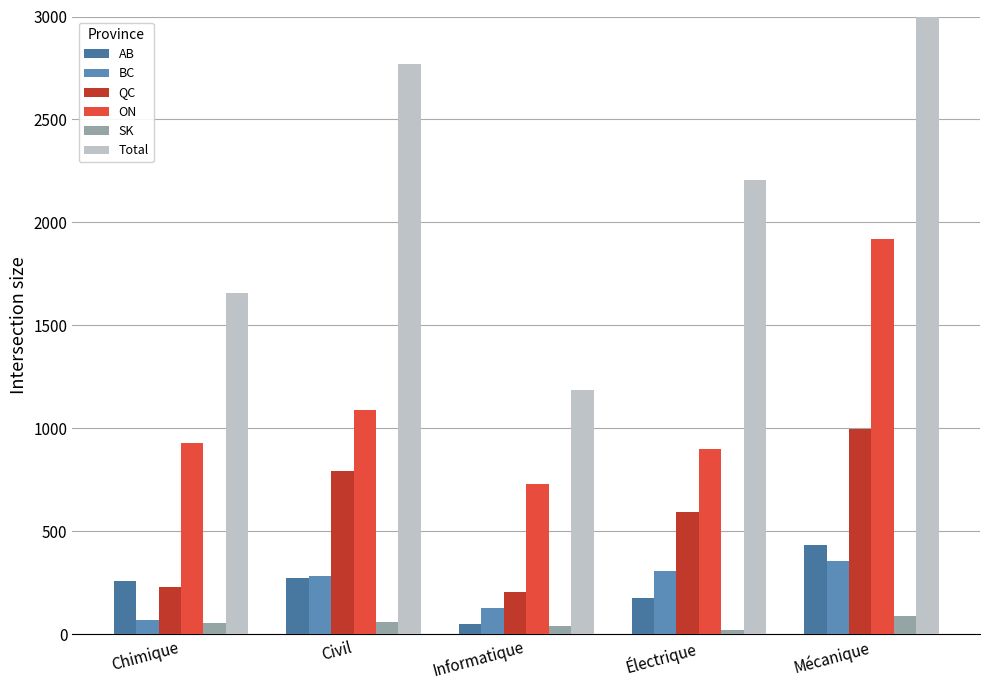

At which label is BC closest to 214?

Civil